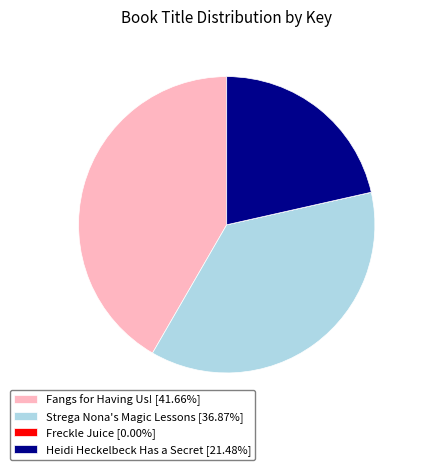

Approximately how many times larger is the value at Heidi Heckelbeck Has a Secret [21.48%] compared to Strega Nona's Magic Lessons [36.87%]?

0.6